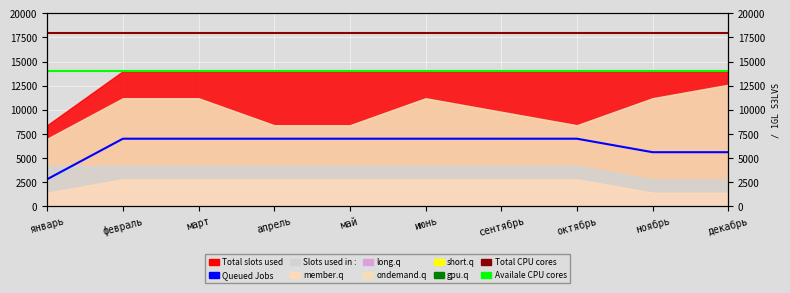

What is the label of the 8th point from the left?

октябрь